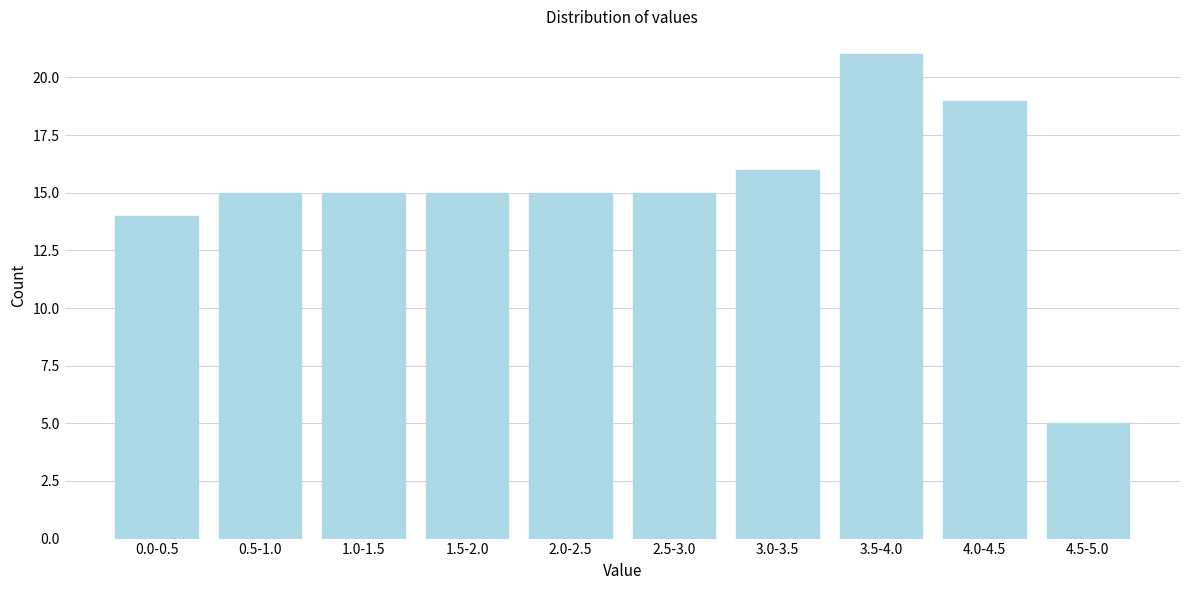

Reading right to left, list all the values displayed in this chart.

4.5-5.0=5	4.0-4.5=19	3.5-4.0=21	3.0-3.5=16	2.5-3.0=15	2.0-2.5=15	1.5-2.0=15	1.0-1.5=15	0.5-1.0=15	0.0-0.5=14